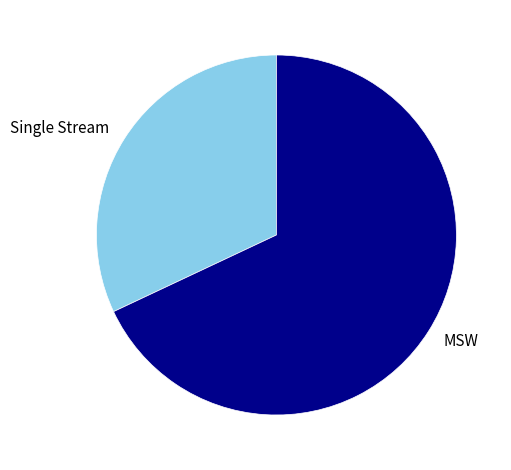

Rank the categories by value from highest to lowest.

MSW, Single Stream